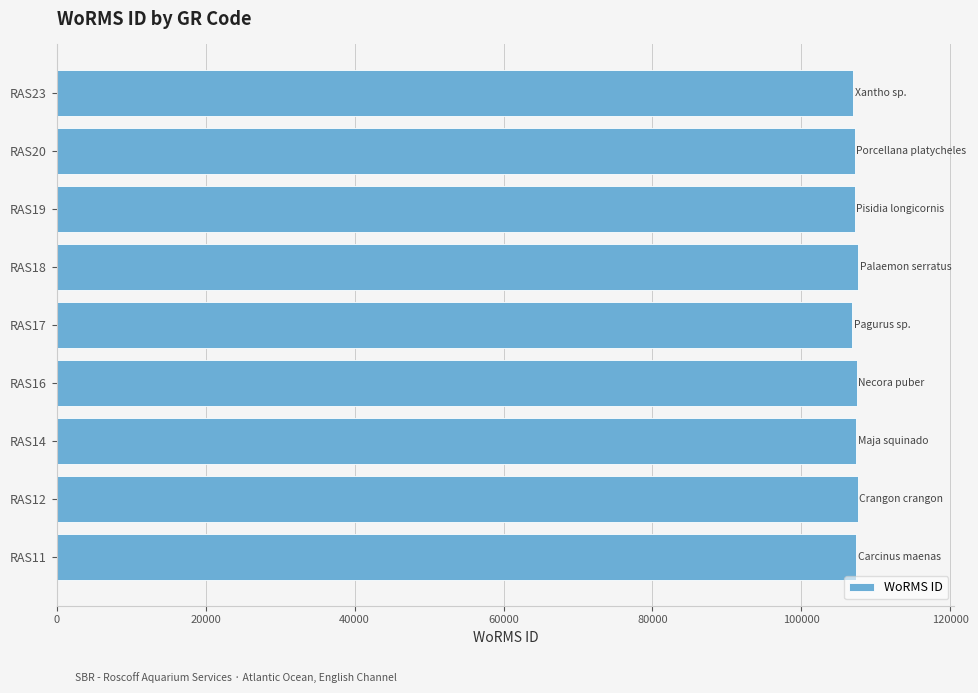

The value at RAS14 is 107350. True or false?

True